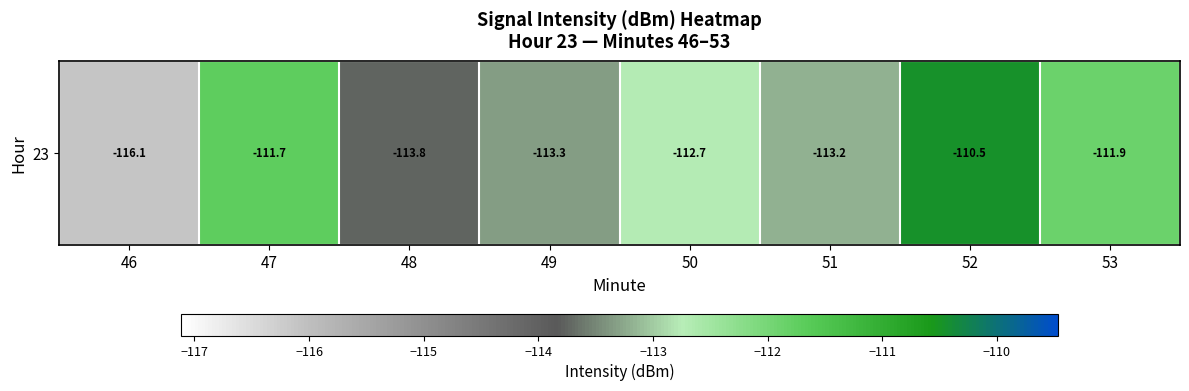

Rank the categories by value from highest to lowest.

52, 47, 53, 50, 51, 49, 48, 46